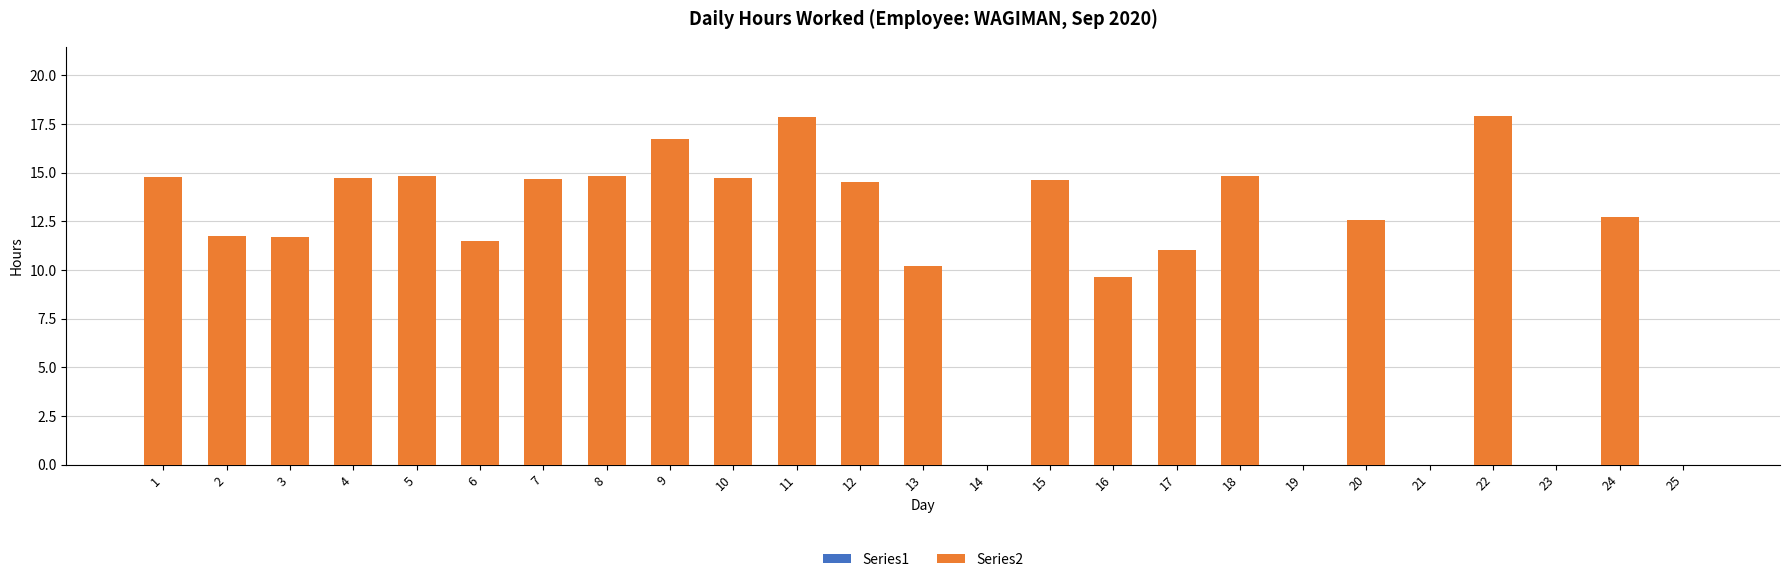

Where is the data nearest to the value 8?

16